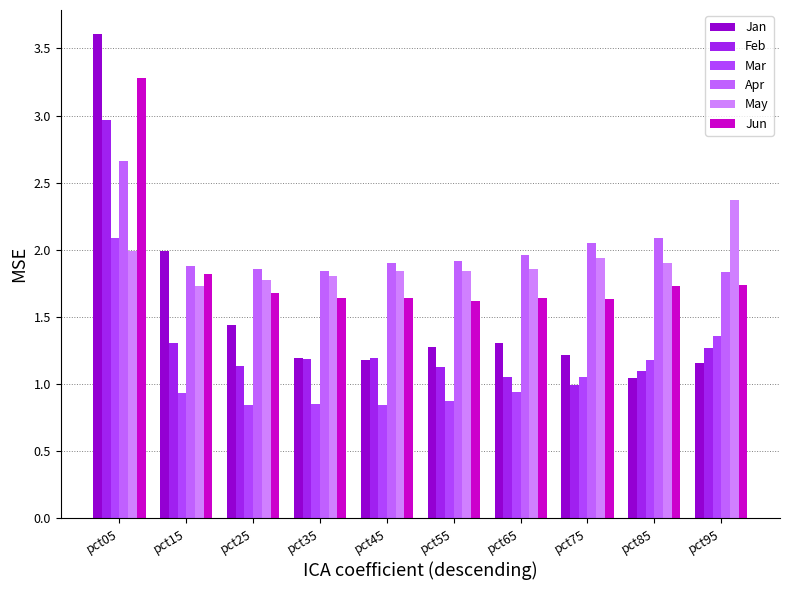

What is the sum of all Mar values?

11.0